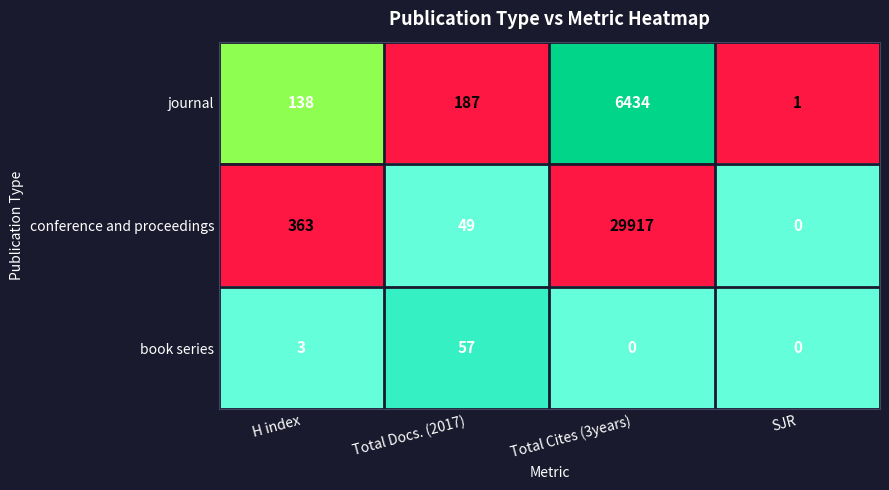

Is it true that book series equals 95 at Total Docs. (2017)?

False